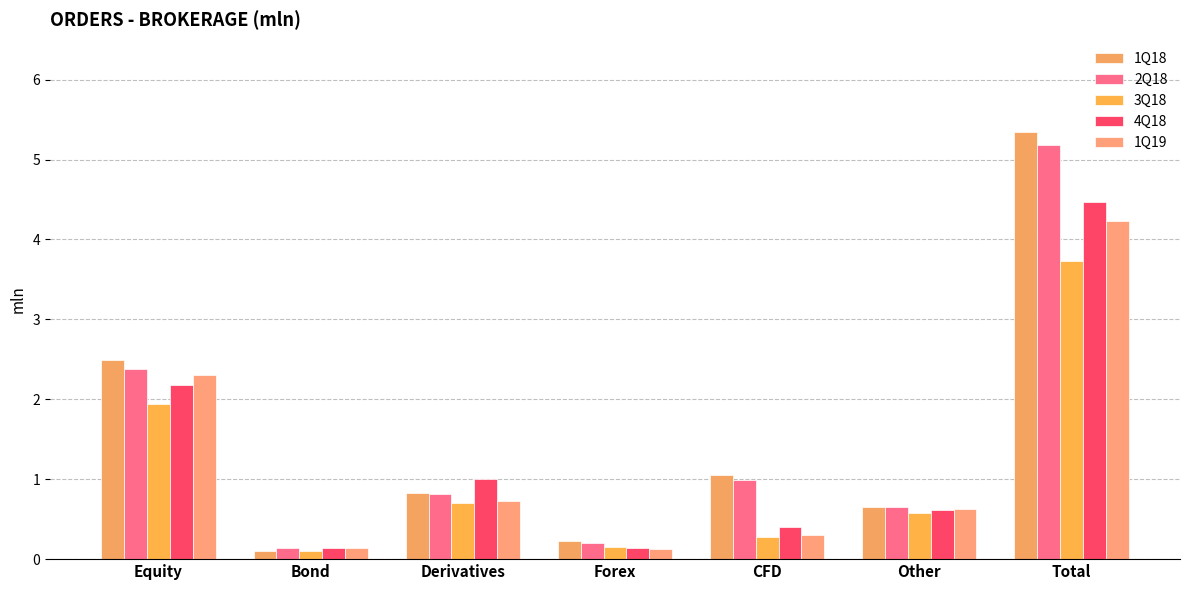

What is the value of the 3Q18 bar at the 5th from the left?

0.3